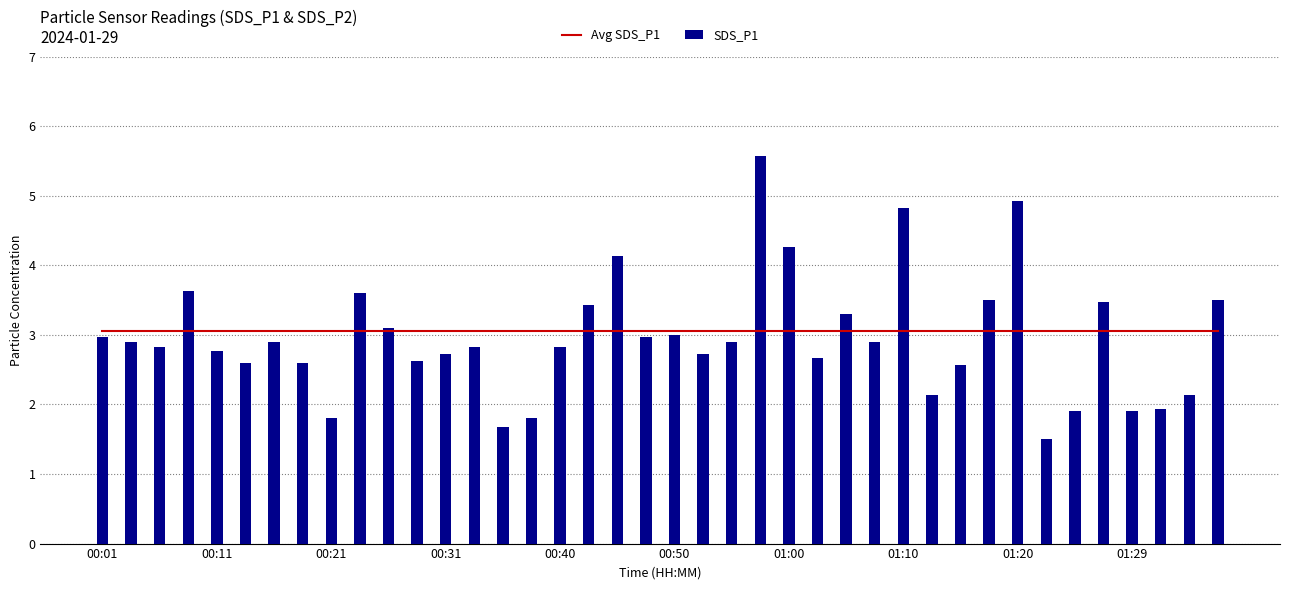

Count the number of data series in this chart.

2